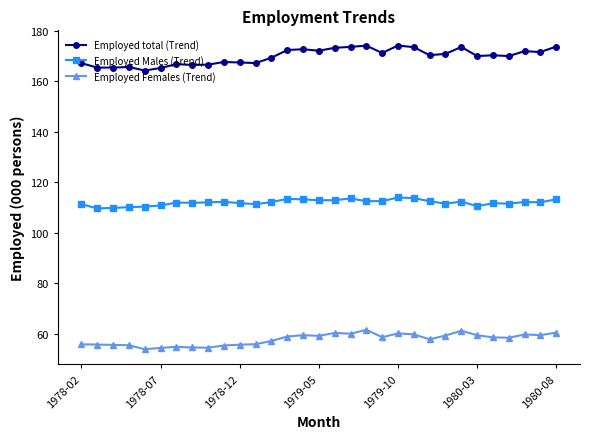

What is the maximum value shown in the chart?

174.3